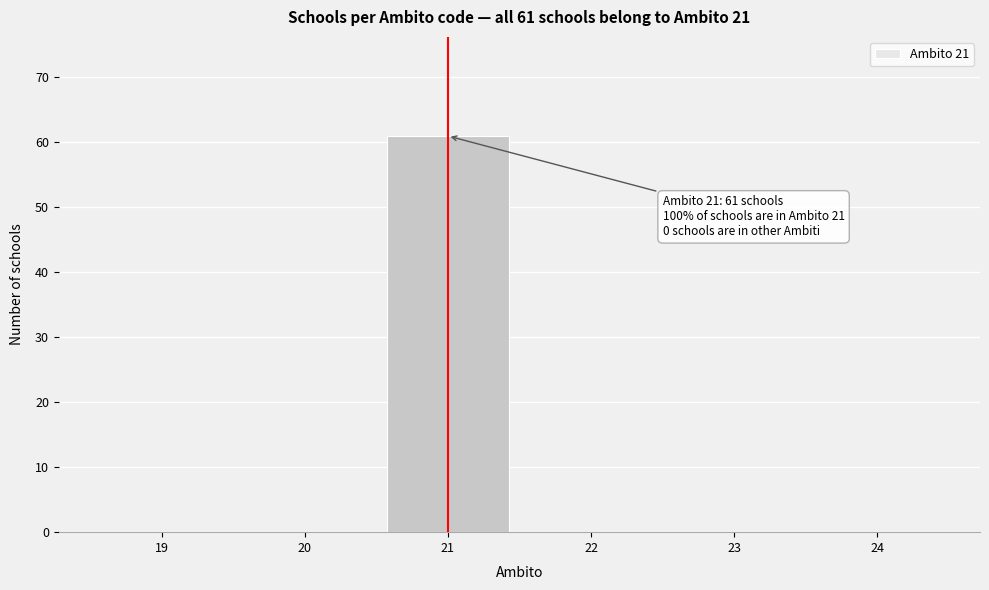

Which range on the x-axis has the tallest bar?

20.5 to 21.5